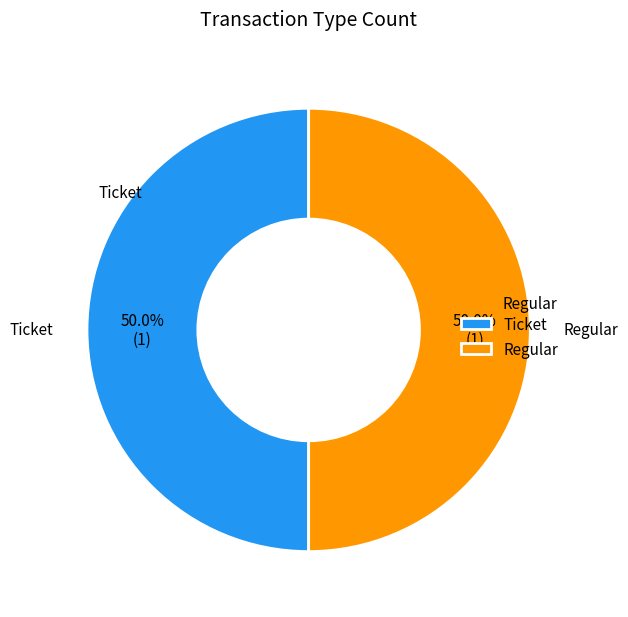

Count the number of slices in the pie.

2